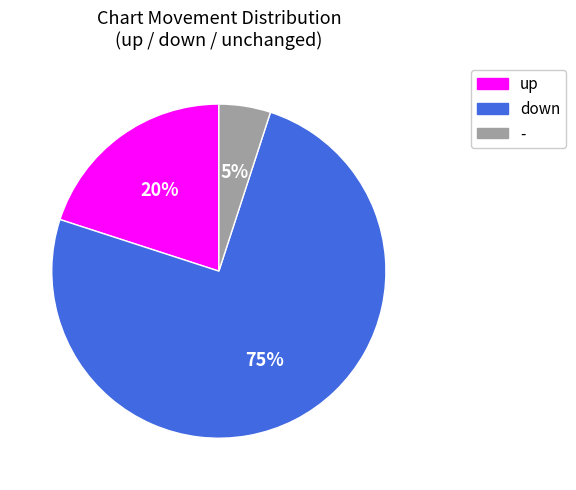

What is the smallest slice in the pie chart?

-